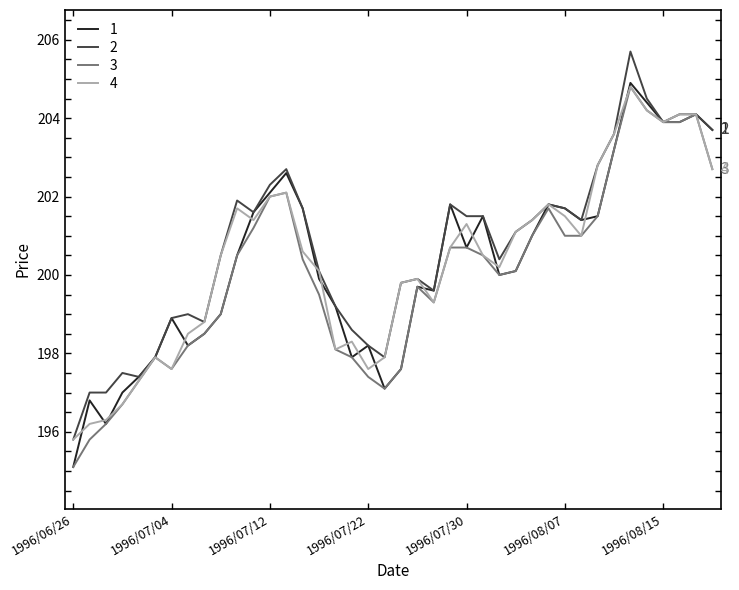

What is the maximum value for 2?

205.7